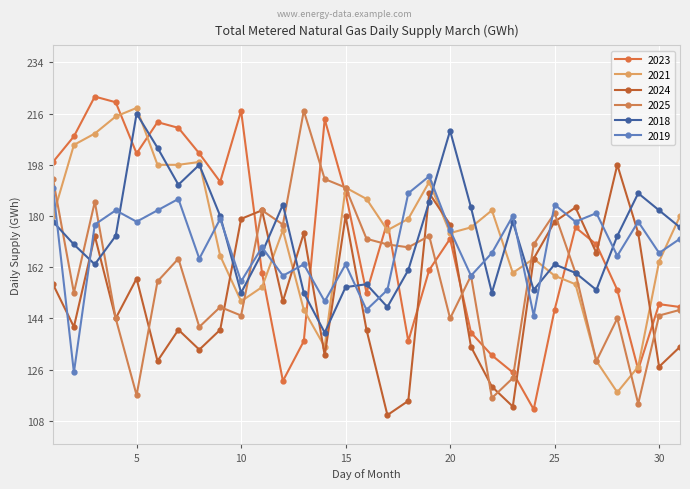

What is the value of the 2018 point at the 17th from the left?

148